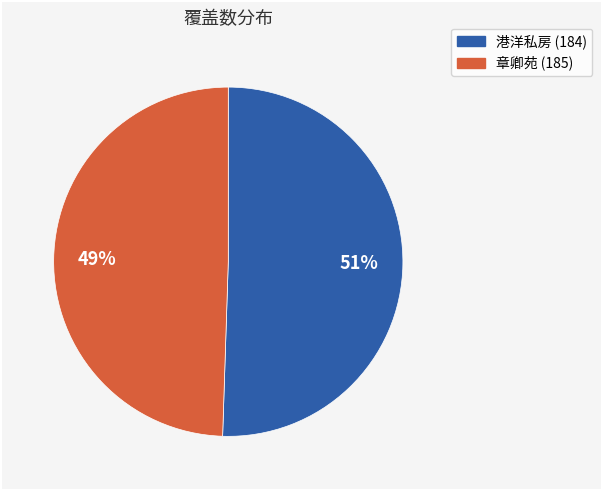

True or false: 港洋私房 (184) accounts for 51% of the total.

True